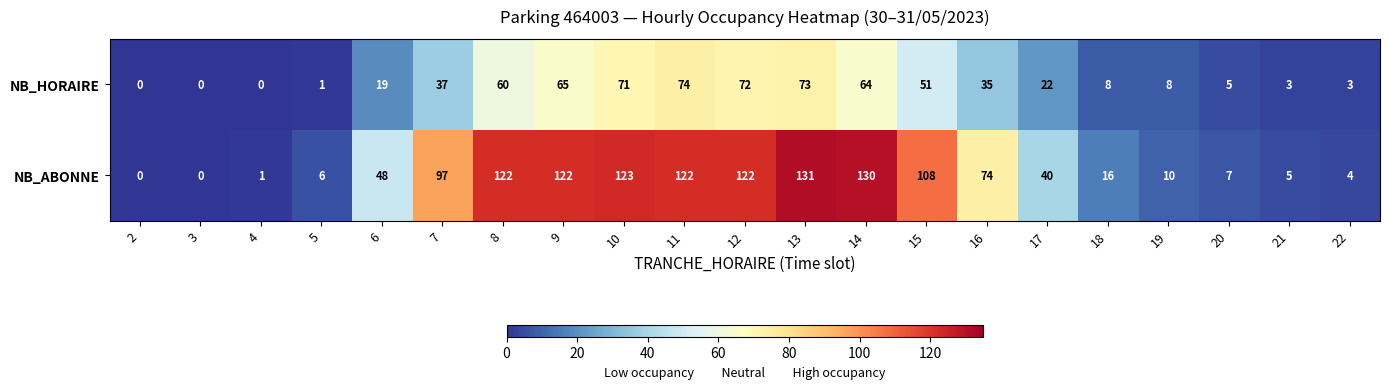

Which series has the largest range (max minus min)?

NB_ABONNE